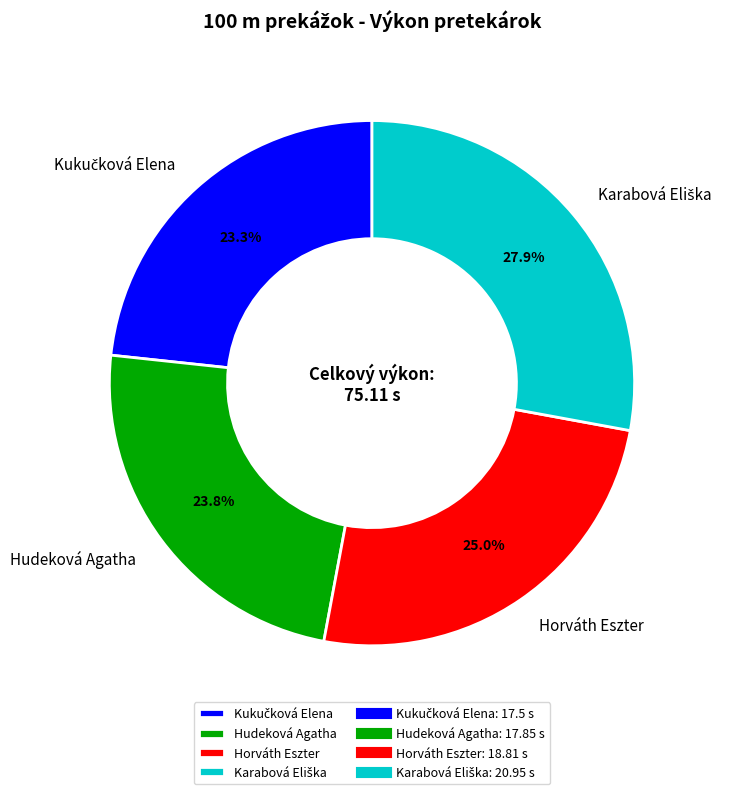

Is the sum of Horváth Eszter and Hudeková Agatha greater than half?

No